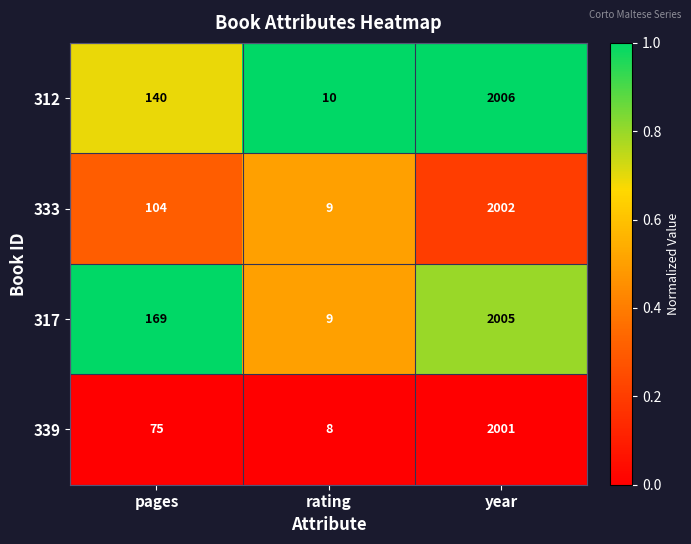

At pages, list the series in order from largest to smallest.

317, 312, 333, 339